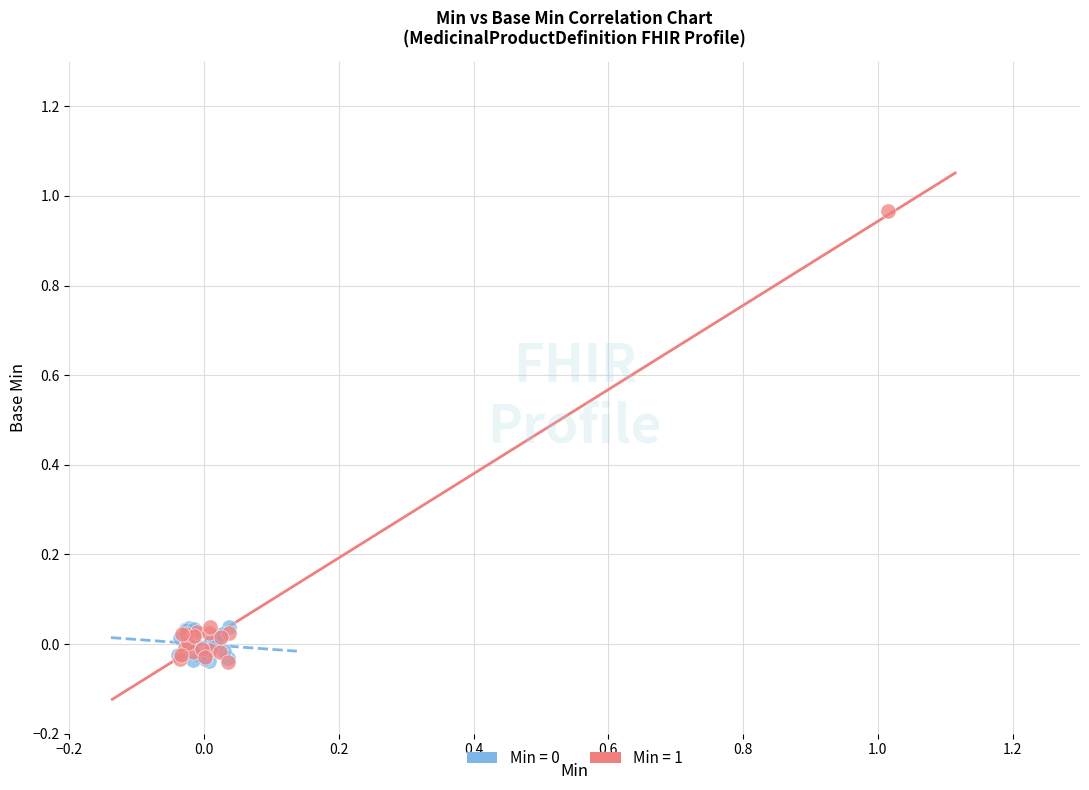

Which series has the largest Y range (max minus min)?

Min = 1